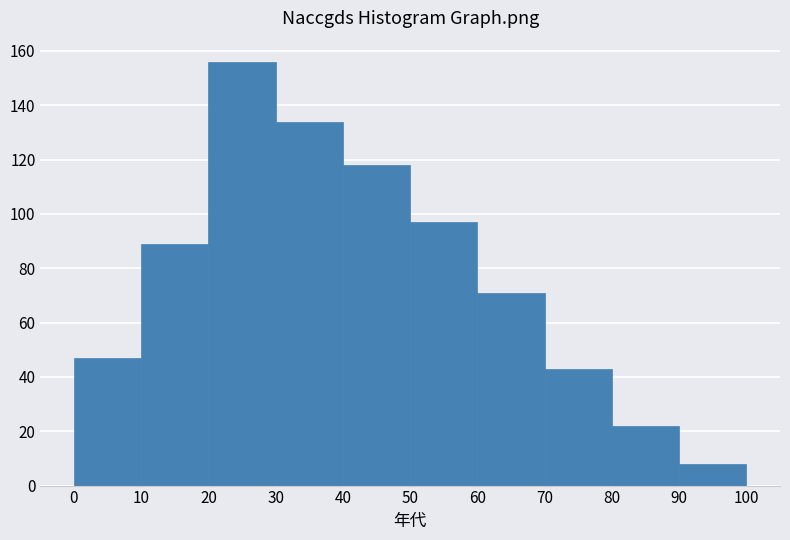

Reading left to right, list every bar in this chart as the range it spans on the x-axis followed by its height. The values are not printed on the chart, so give them approximately, as read against the axis.

0 to 10: 48
10 to 20: 90
20 to 30: 156
30 to 40: 134
40 to 50: 118
50 to 60: 98
60 to 70: 72
70 to 80: 44
80 to 90: 22
90 to 100: 8